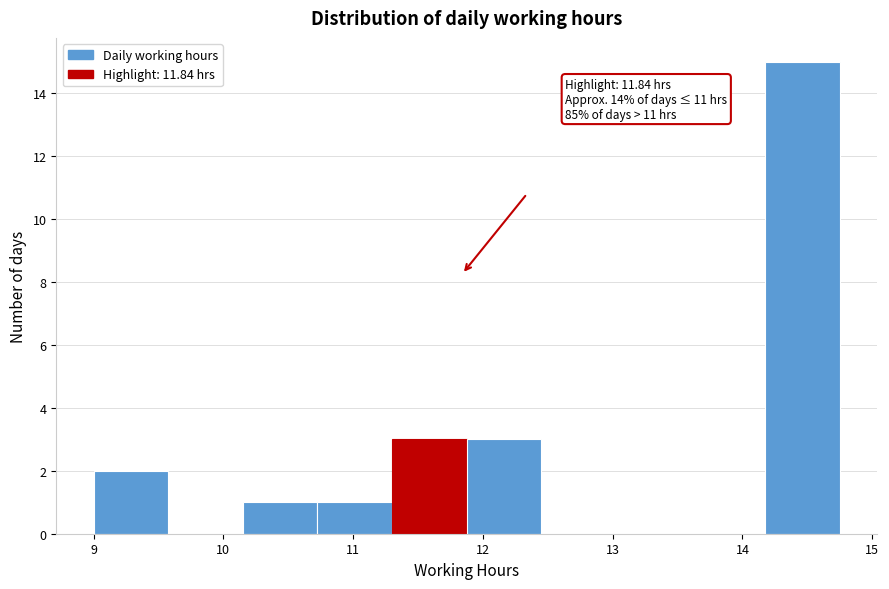

Which range on the x-axis has the tallest bar?

14.2 to 14.8